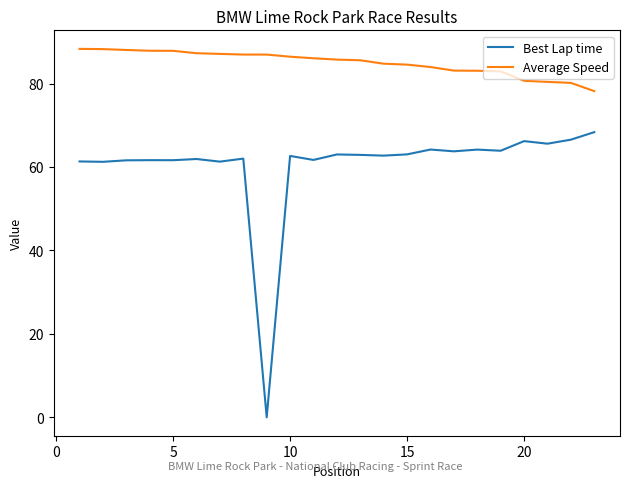

What is the maximum value shown in the chart?

88.3